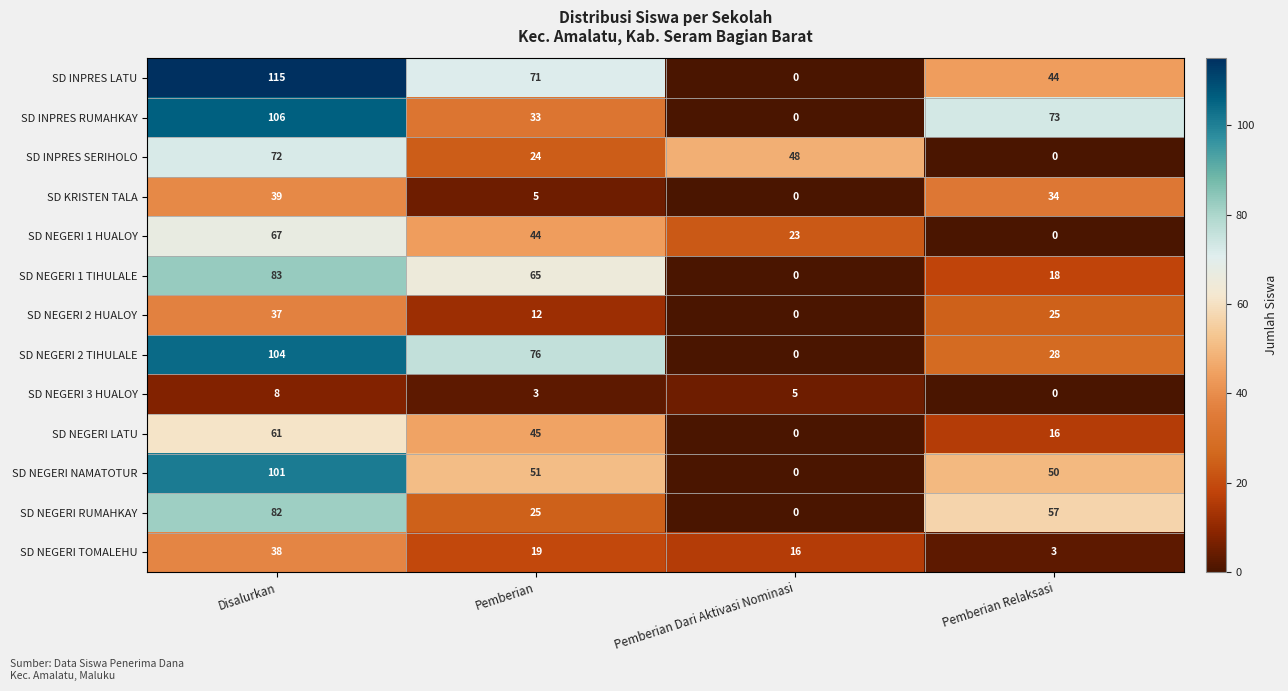

At which category is the sum across all series the highest?

Disalurkan